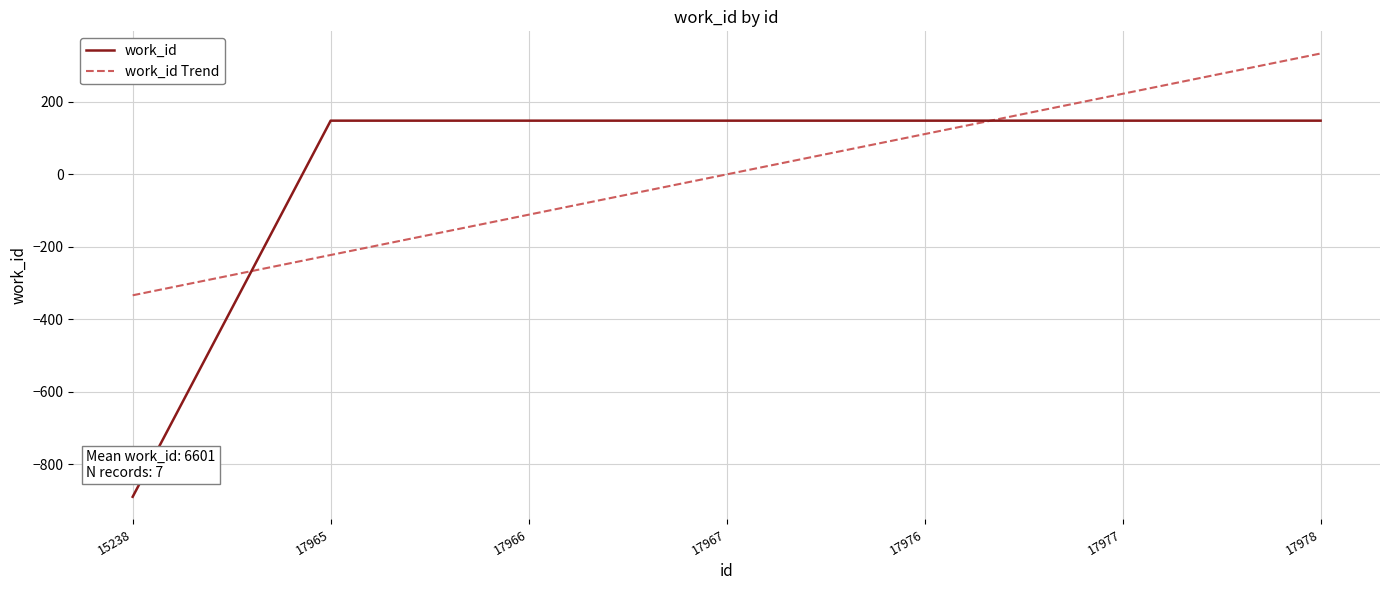

What is the difference between the maximum and minimum values in the work_id series?

1039.0